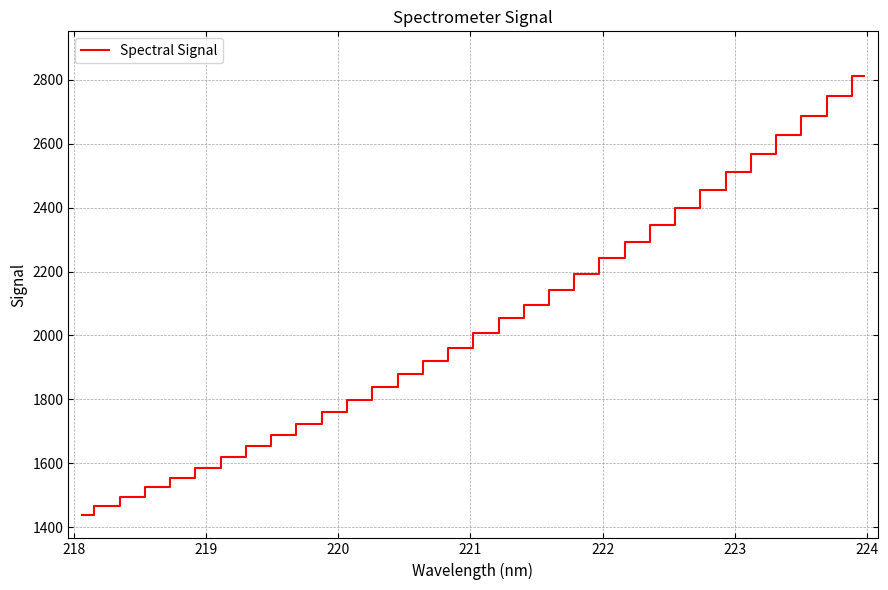

How many categories are shown in the chart?

32